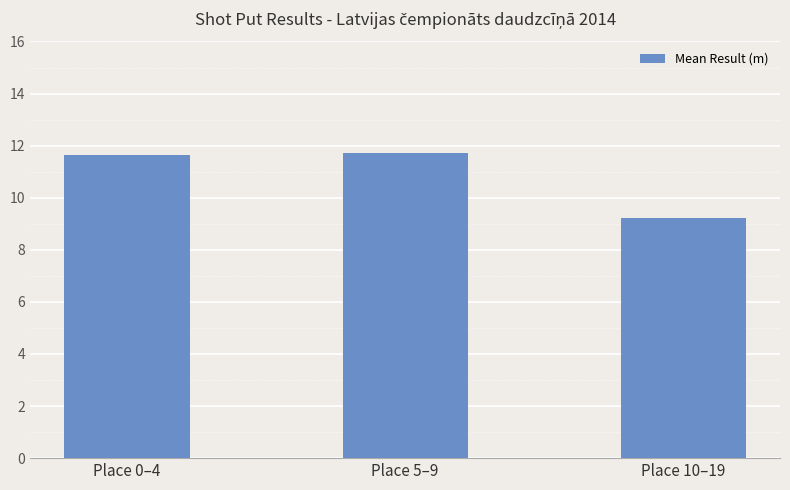

What is the difference between the maximum and minimum values?

2.5